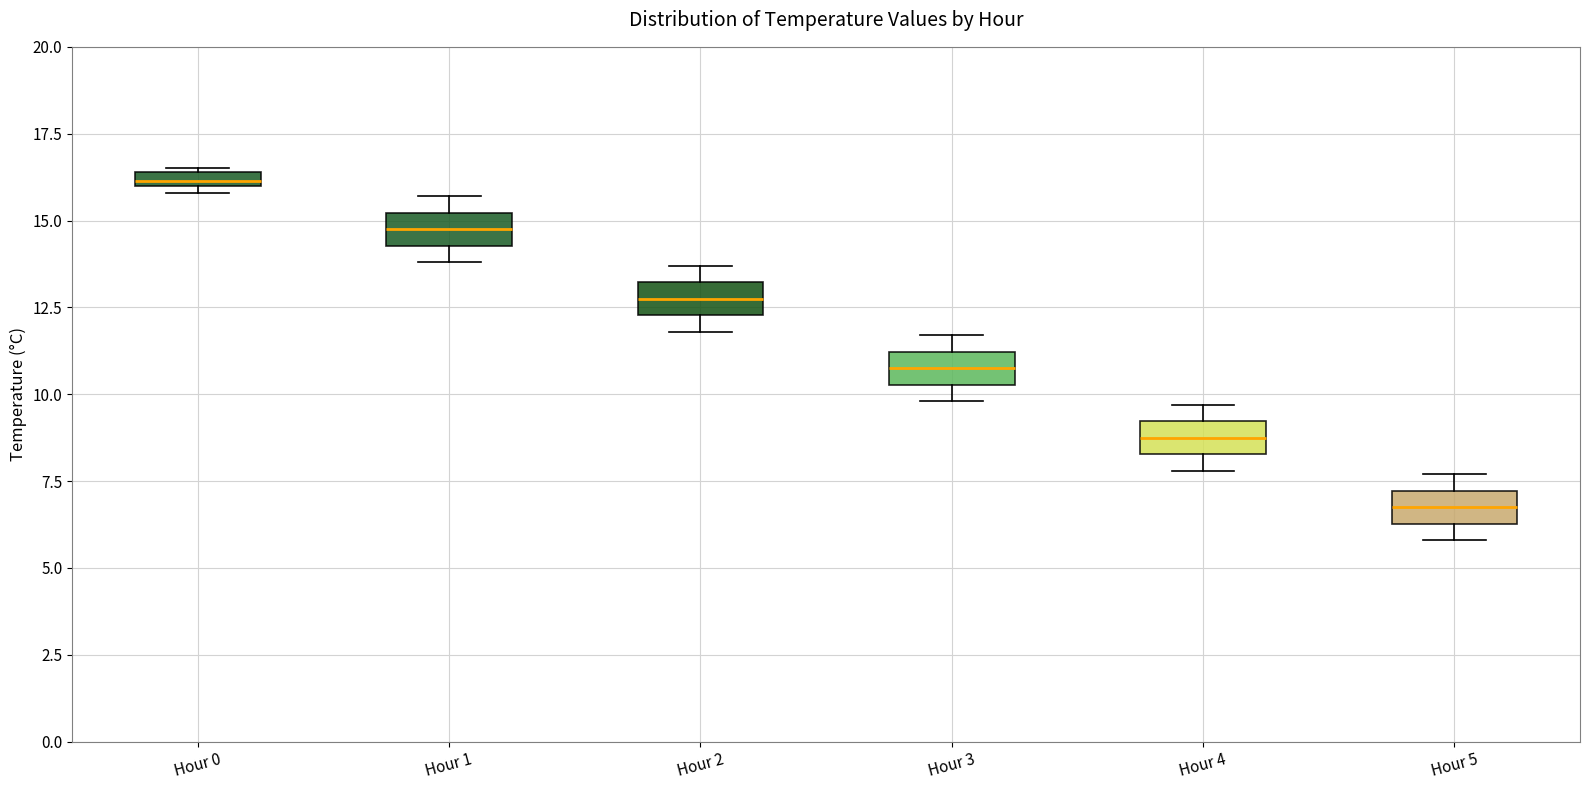

Where is the lower edge of the box for Hour 1 on the y-axis? The values are not printed on the chart, so give them approximately, as read against the axis.

14.5